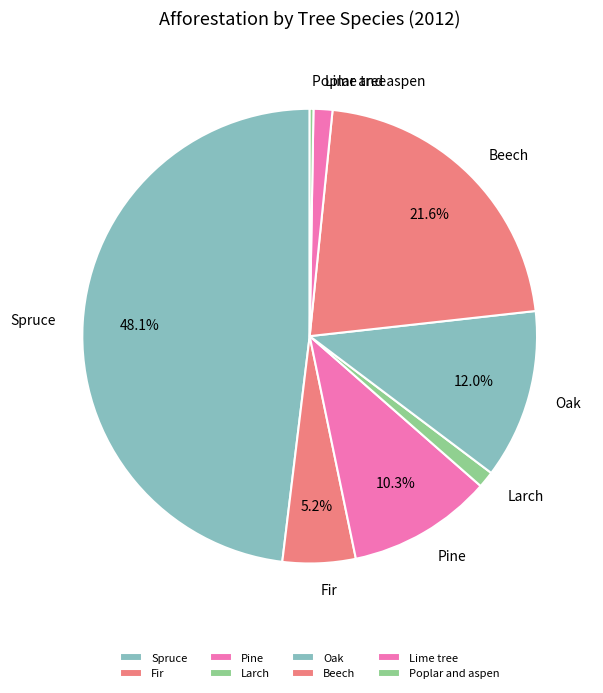

What is the ratio of the value at Oak to the value at Beech?

0.6